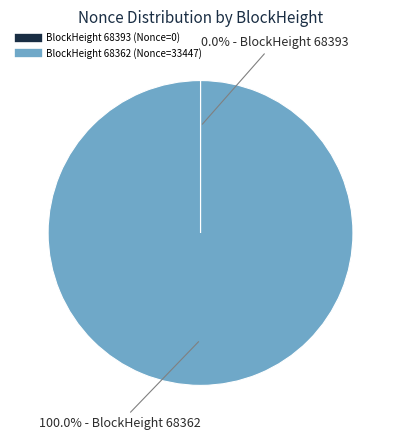

Does any single category account for the majority?

Yes